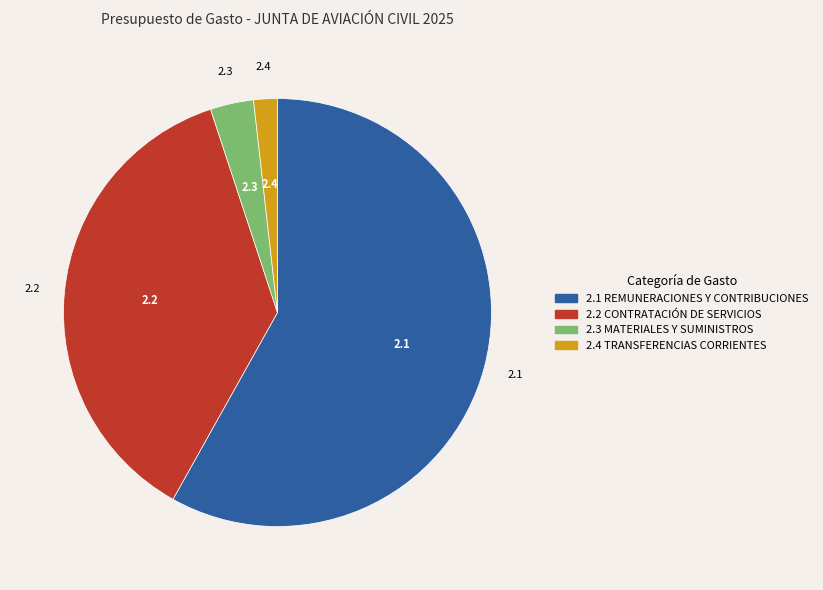

How many segments does this pie chart have?

4